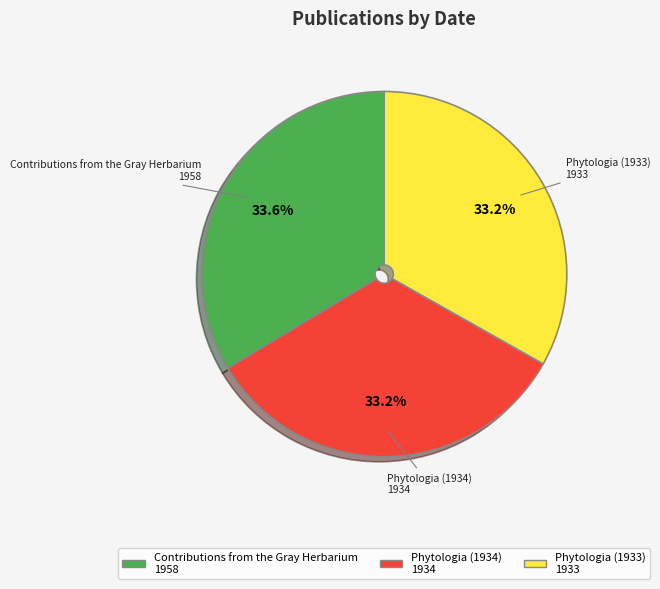

To the nearest percent, what portion does Phytologia (1934) represent?

33%